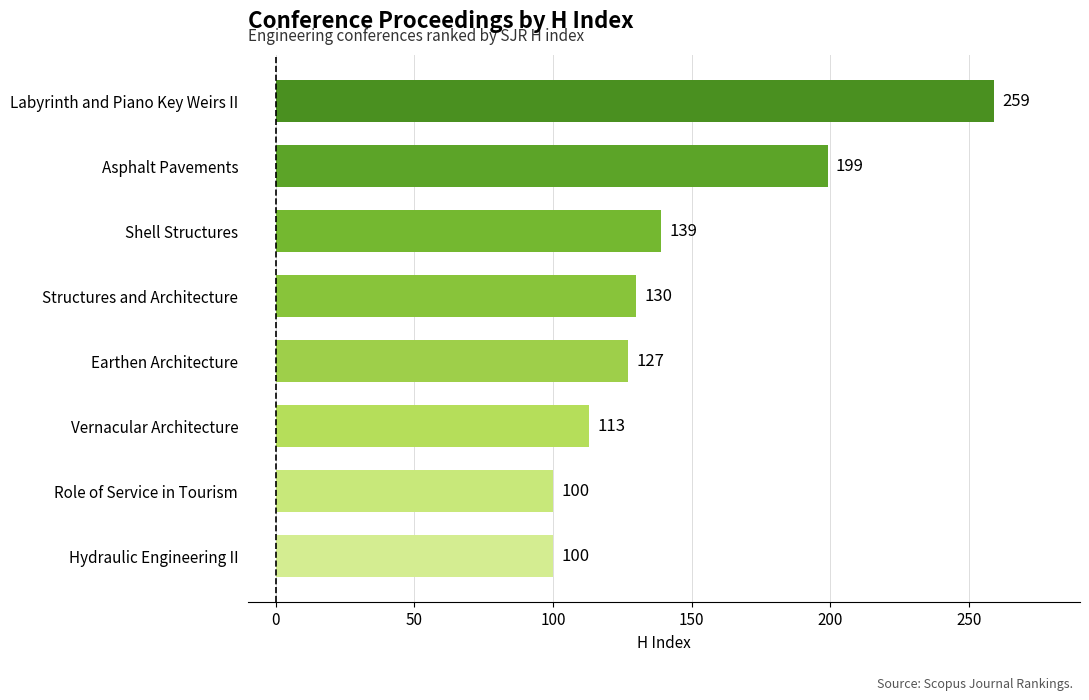

Which has a higher value, Earthen Architecture or Hydraulic Engineering II?

Earthen Architecture